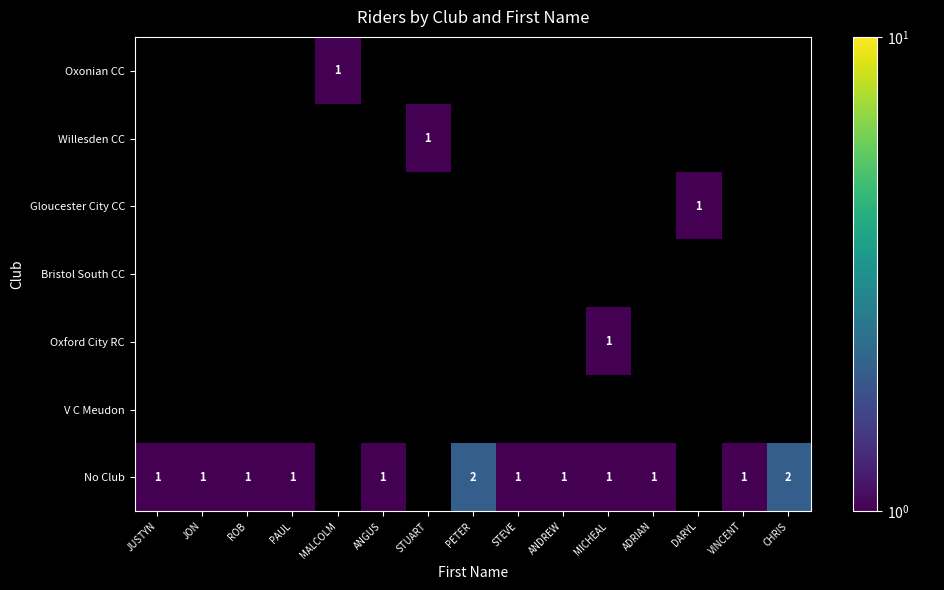

At which category is the sum across all series the highest?

PETER